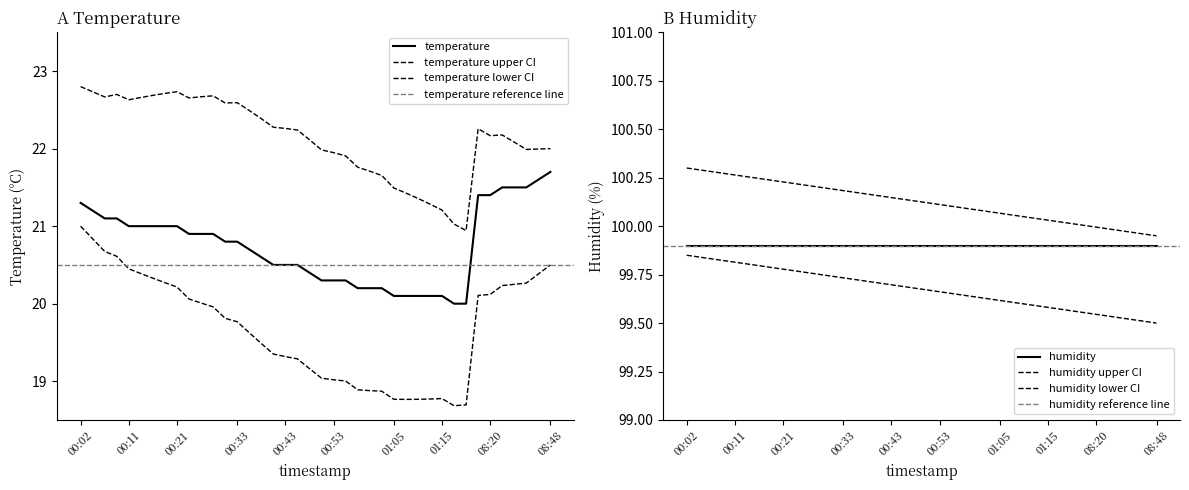

What is the label of the 20th point from the left?

00:48